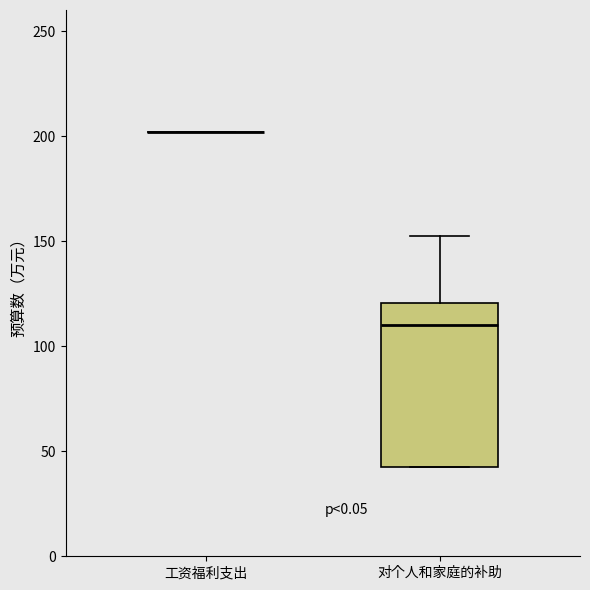

Comparing the boxes themselves (not the whiskers), which one is the tallest?

对个人和家庭的补助